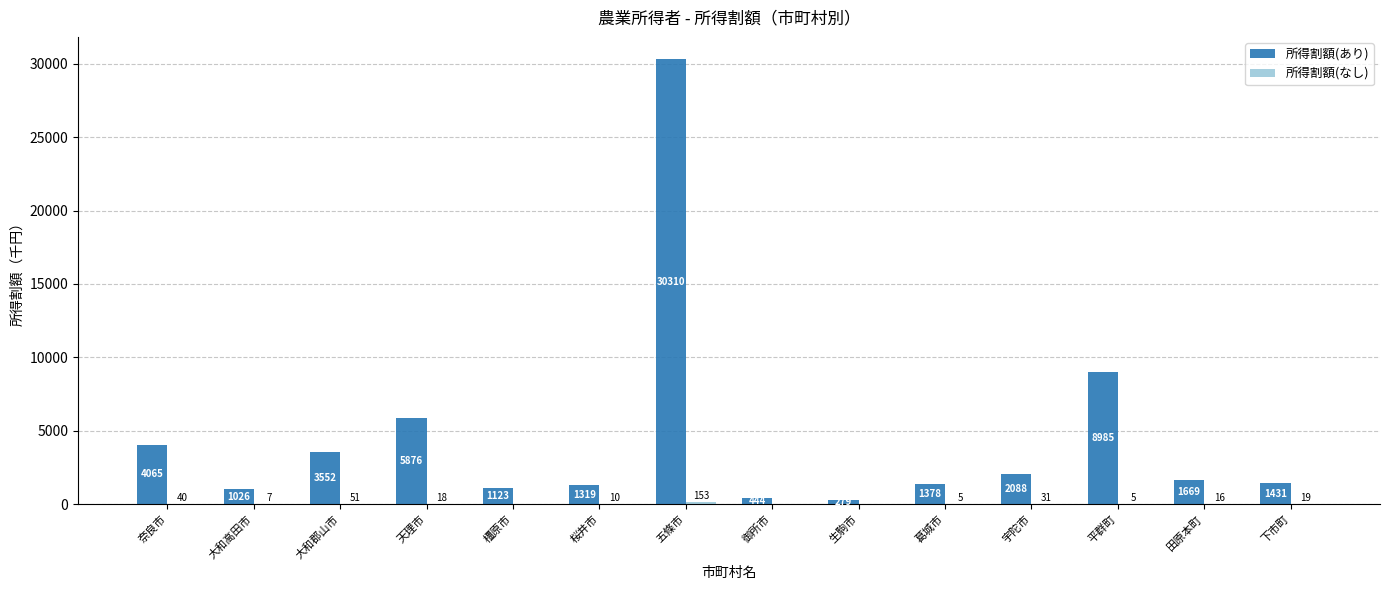

What is the maximum value shown in the chart?

30310